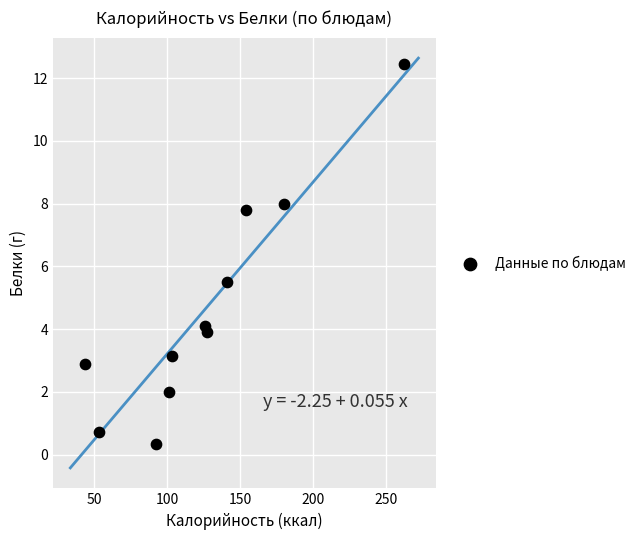

What is the range of X values (max minus min)?

218.5